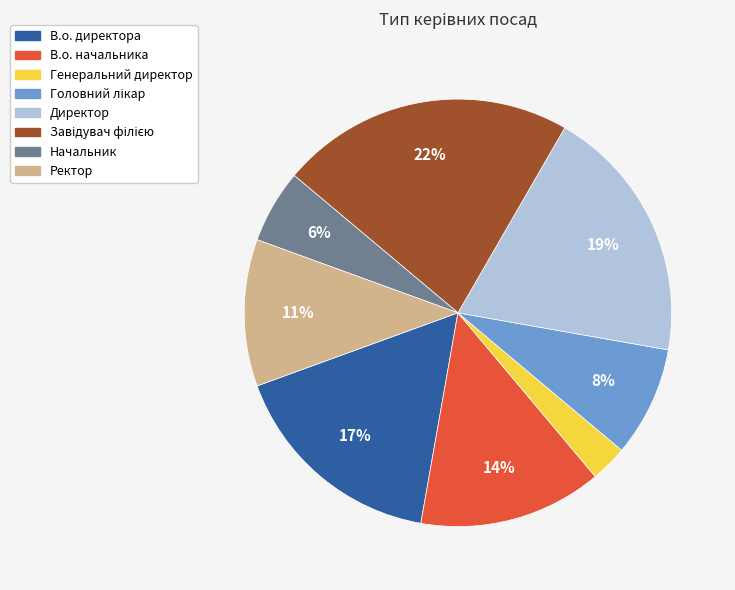

Combined, do Ректор and В.о. директора account for over 50%?

No